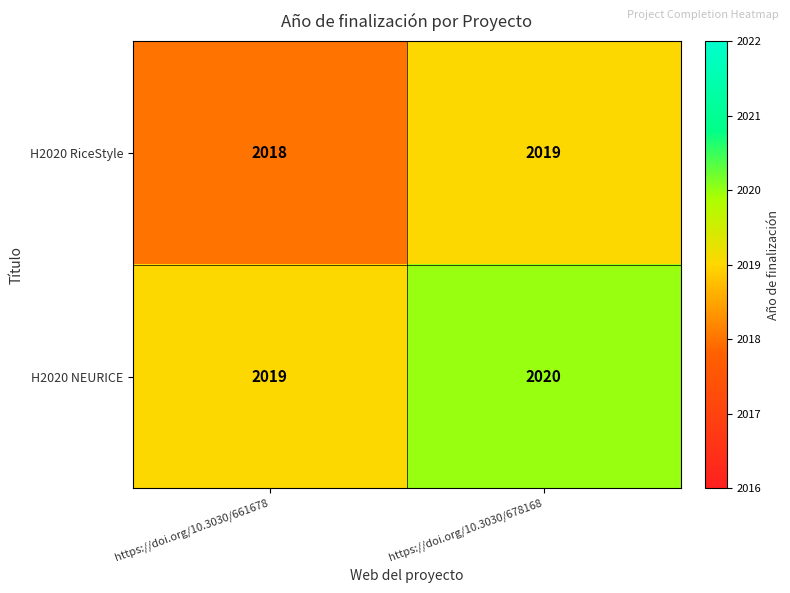

Where is H2020 NEURICE nearest to the value 2019?

https://doi.org/10.3030/661678